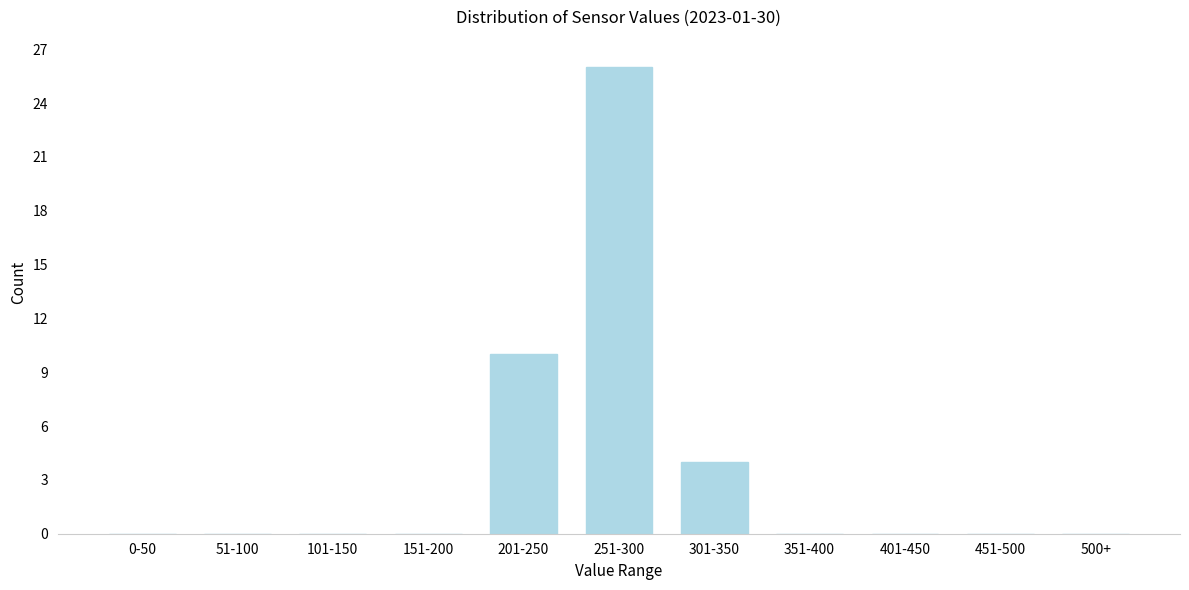

Which has a higher value, 301-350 or 500+?

301-350